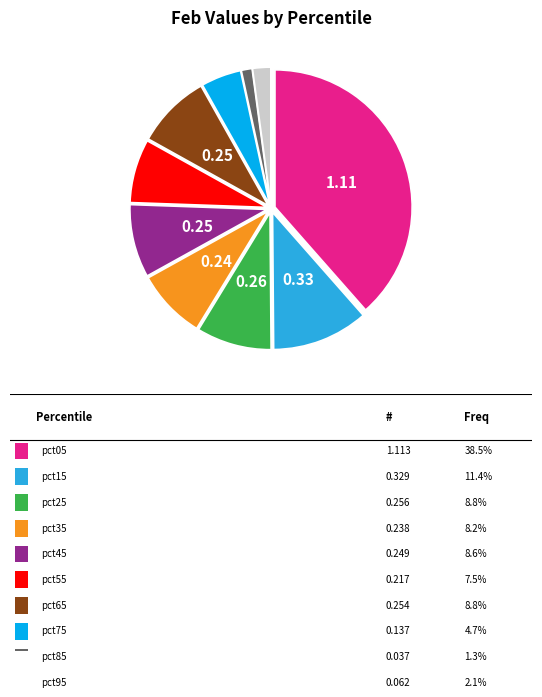

Is there any slice that represents more than half of the pie?

No